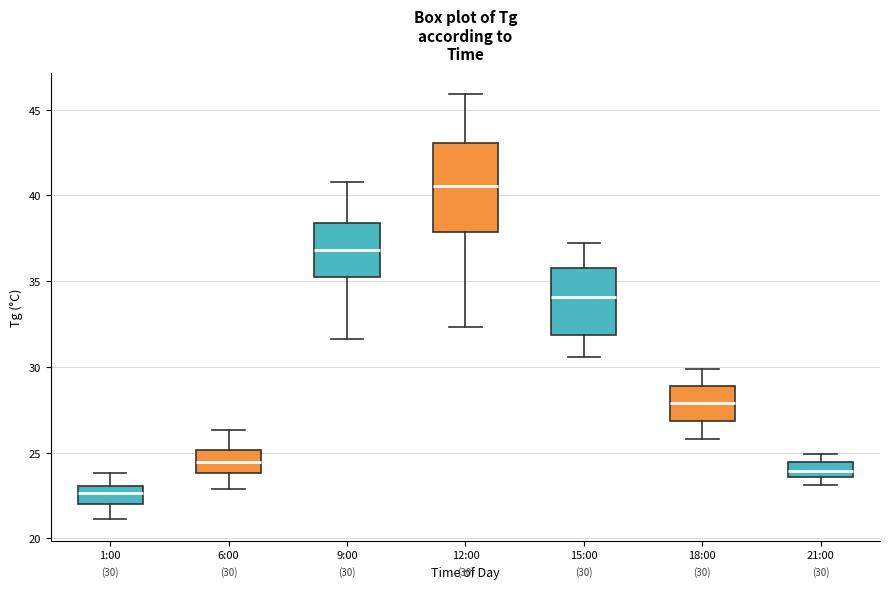

Which box's median line is the highest?

12:00